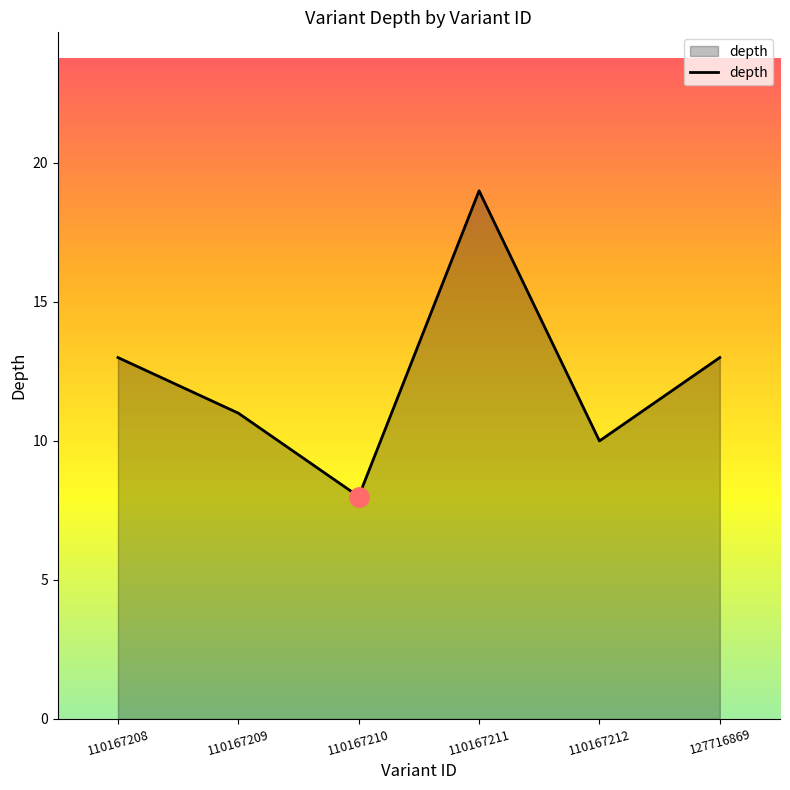

What is the greatest value displayed?

19